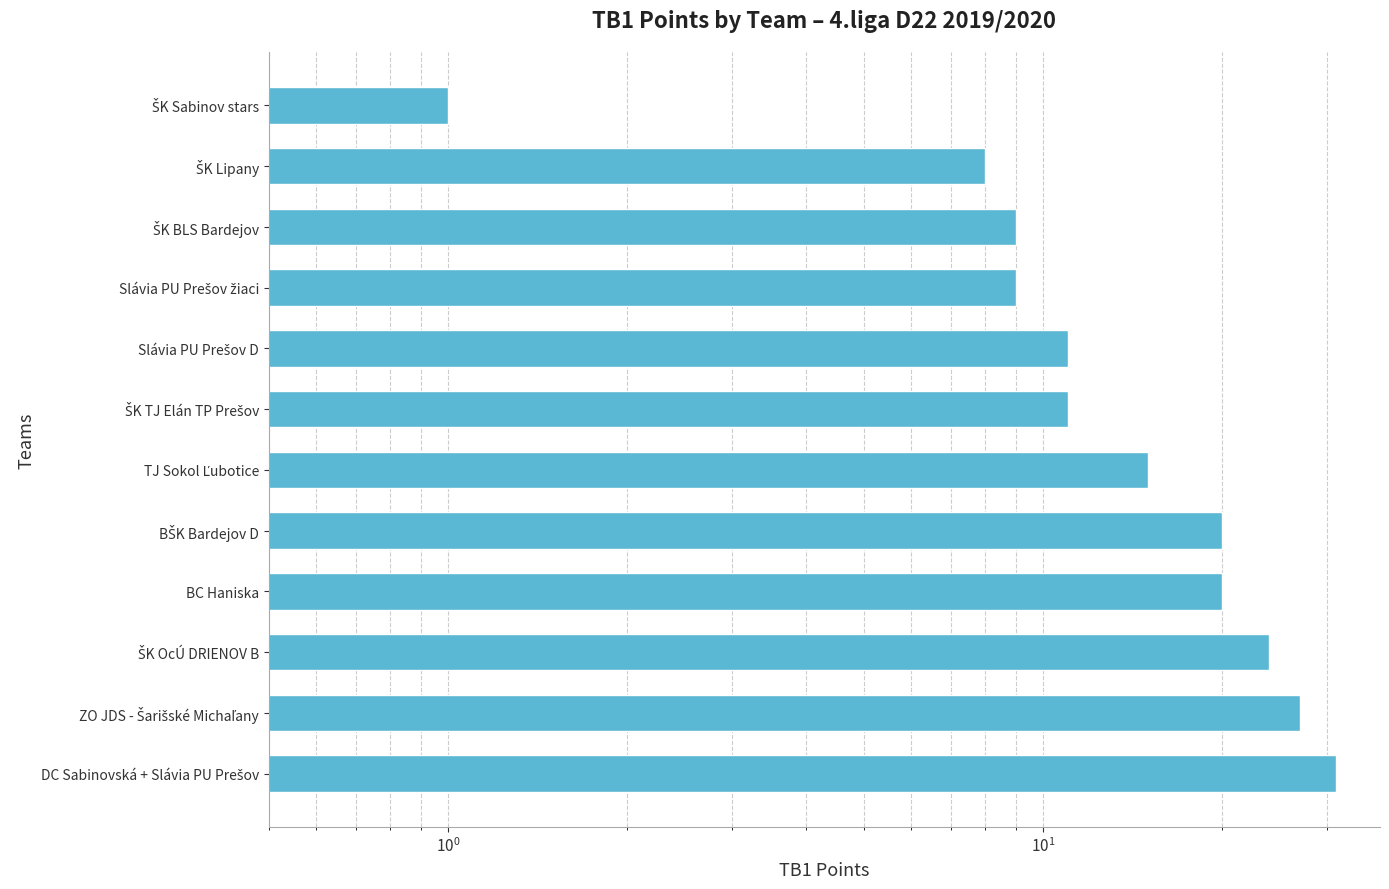

How many distinct data groups are displayed?

1